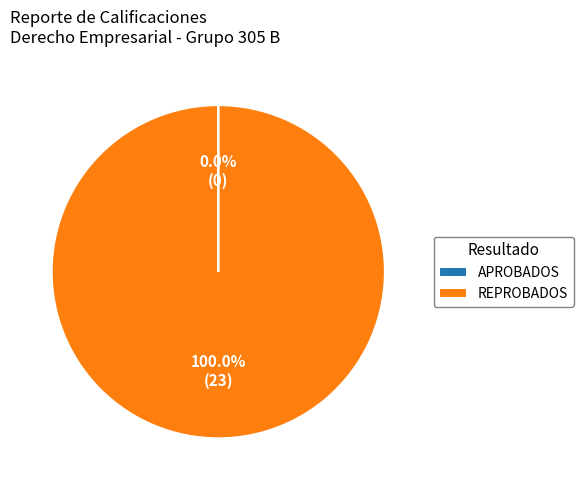

What is the majority slice?

REPROBADOS